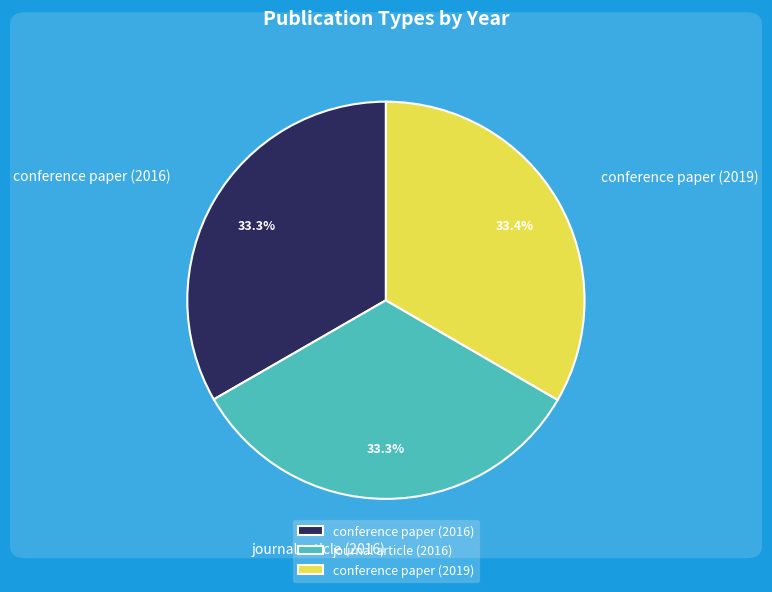

To the nearest percent, what portion does conference paper (2016) represent?

33%